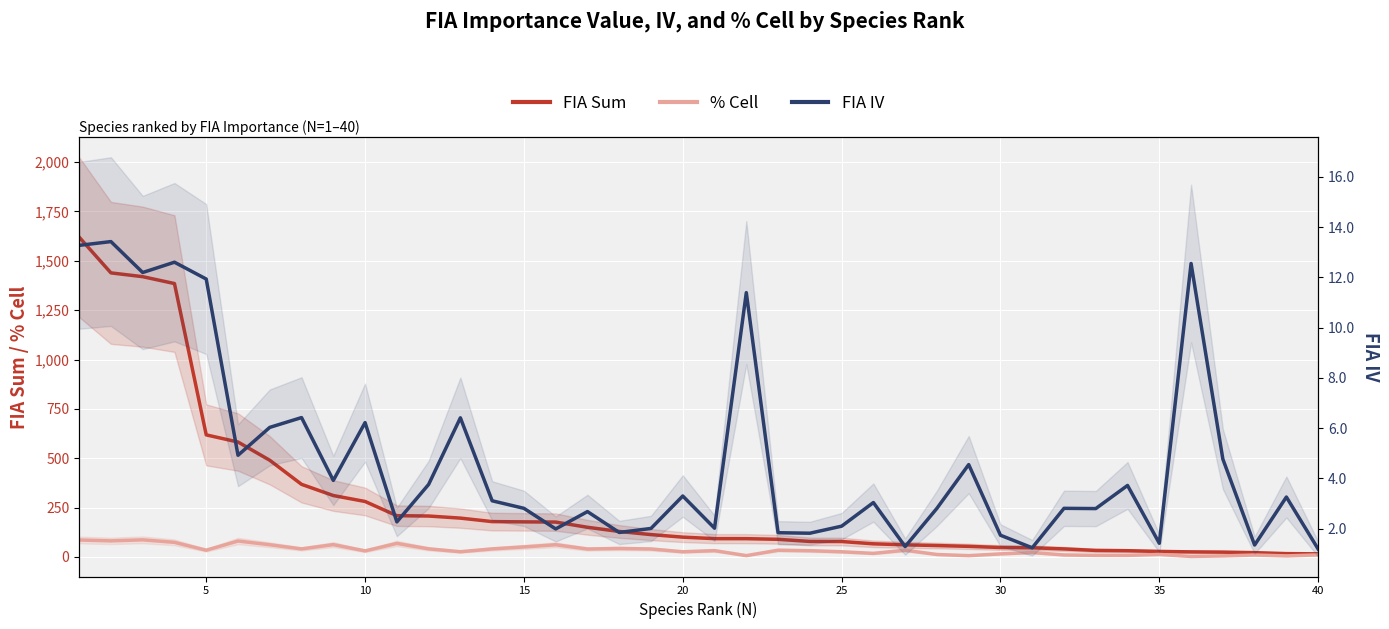

How many data points does each series have?

40